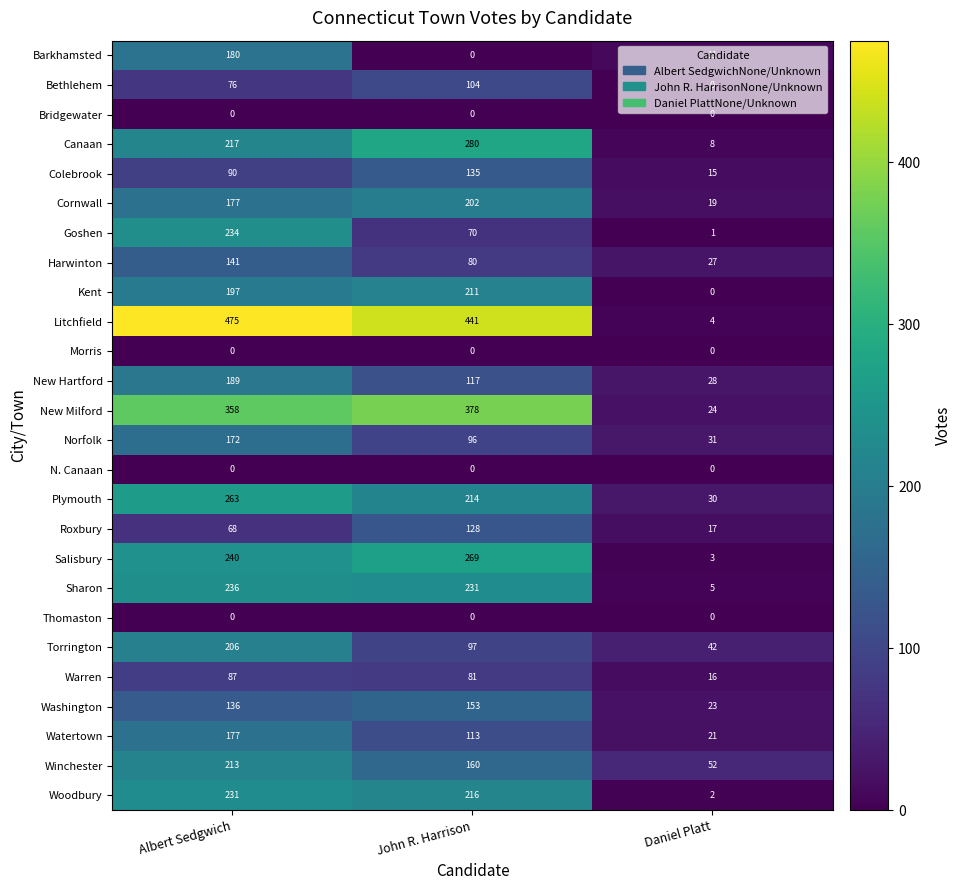

Where is Washington nearest to the value 88?

Albert Sedgwich